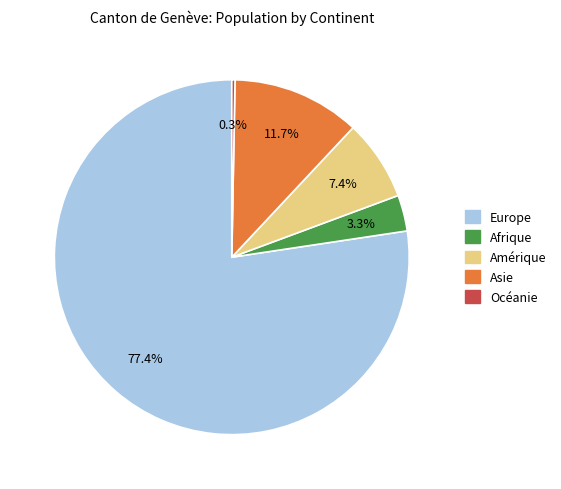

Between Afrique and Amérique, which is larger?

Amérique